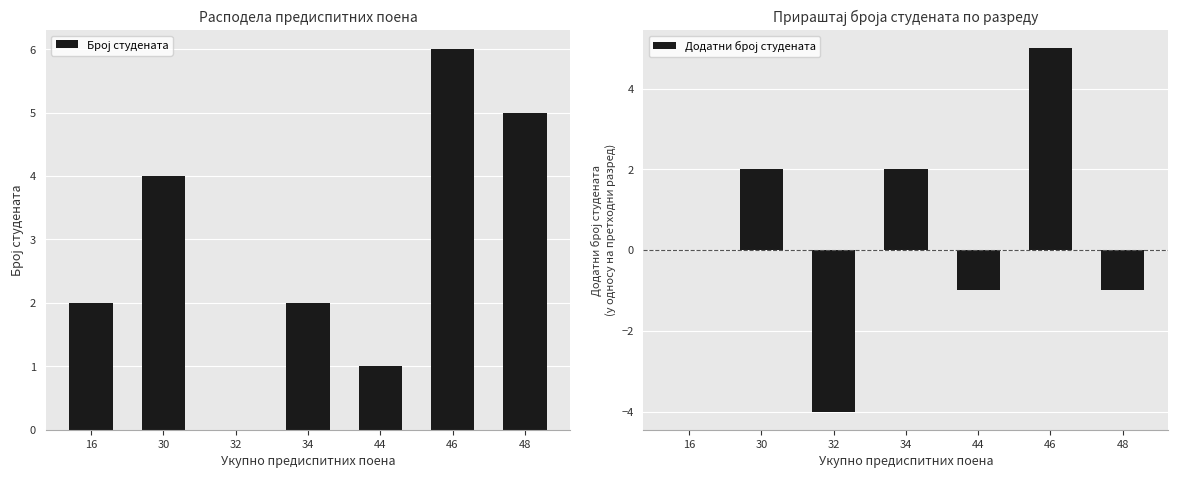

What is the difference between the second highest and minimum values in the Број студената series?

5